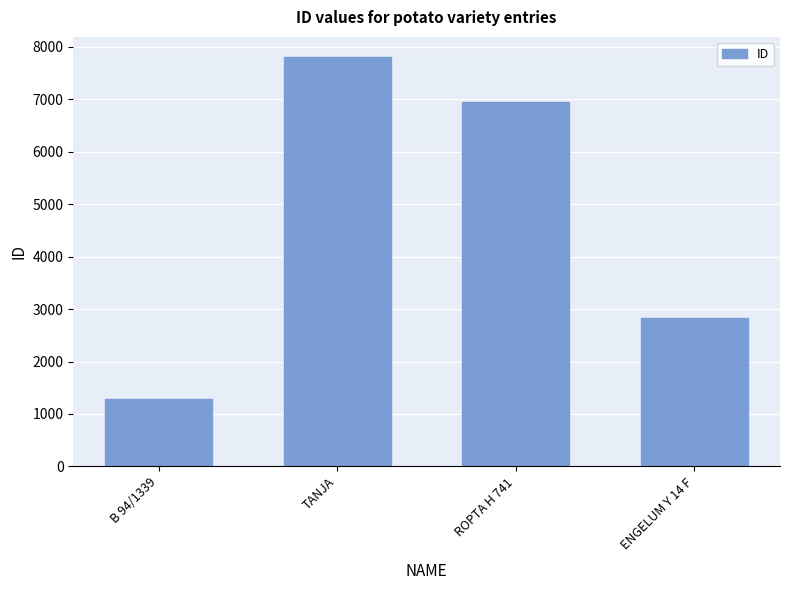

Which has a higher value, ROPTA H 741 or B 94/1339?

ROPTA H 741